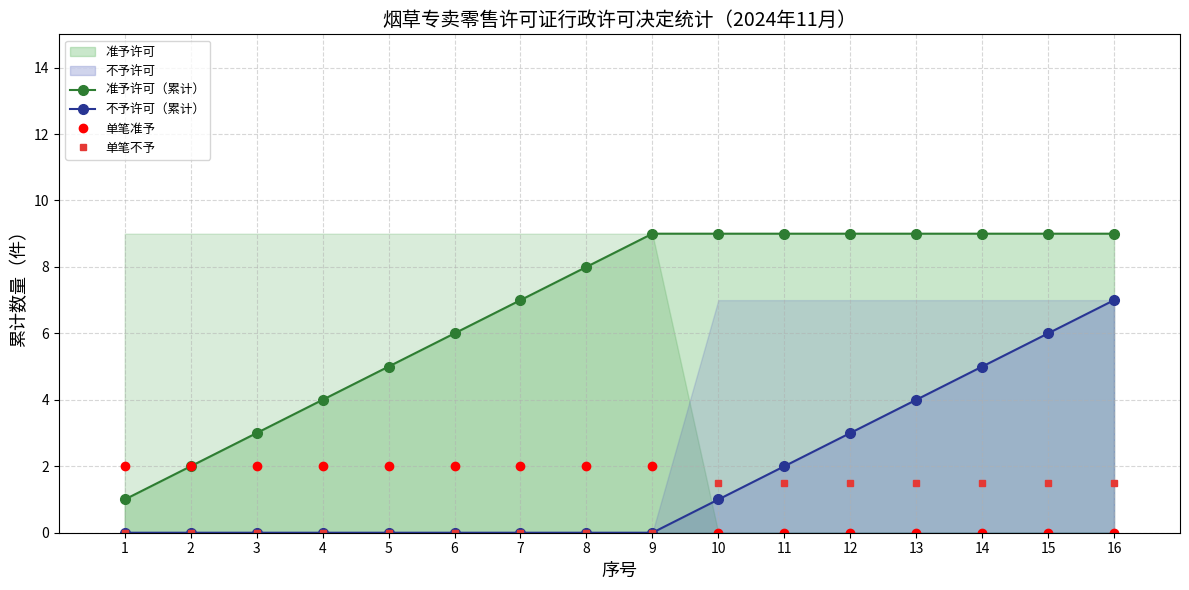

Reading left to right, list all the values displayed in this chart.

准予许可（累计）: 1.0	2.0	3.0	4.0	5.0	6.0	7.0	8.0	9.0	9.0	9.0	9.0	9.0	9.0	9.0	9.0
不予许可（累计）: 0.0	0.0	0.0	0.0	0.0	0.0	0.0	0.0	0.0	1.0	2.0	3.0	4.0	5.0	6.0	7.0
单笔准予: 2.0	2.0	2.0	2.0	2.0	2.0	2.0	2.0	2.0	0.0	0.0	0.0	0.0	0.0	0.0	0.0
单笔不予: 0.0	0.0	0.0	0.0	0.0	0.0	0.0	0.0	0.0	1.5	1.5	1.5	1.5	1.5	1.5	1.5